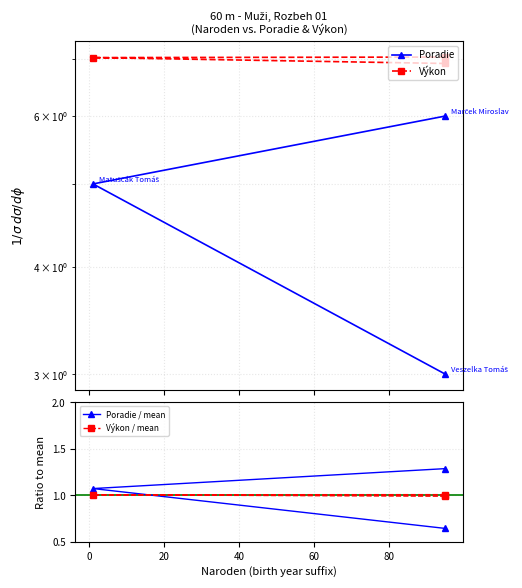

Between 0 and 20, which series saw the biggest shift?

Poradie